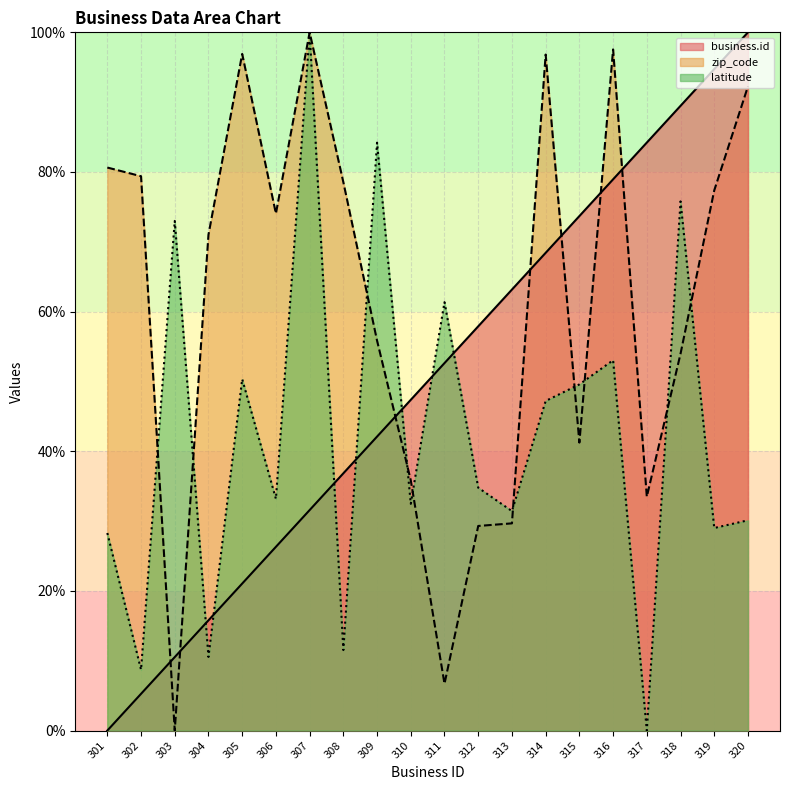

Is it true that business.id equals 73.7 at 315?

True